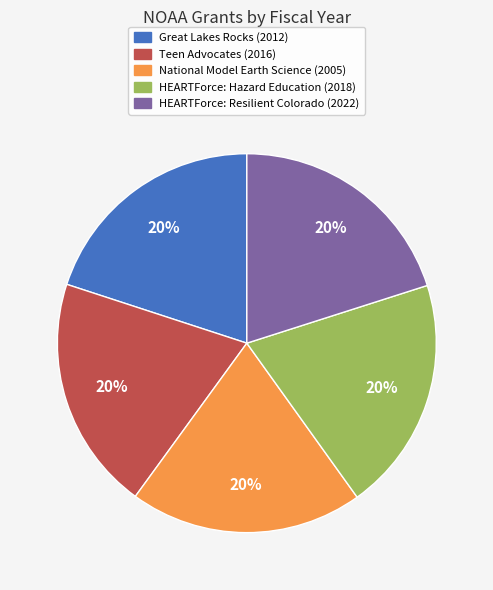

True or false: HEARTForce: Hazard Education (2018) accounts for 8% of the total.

False